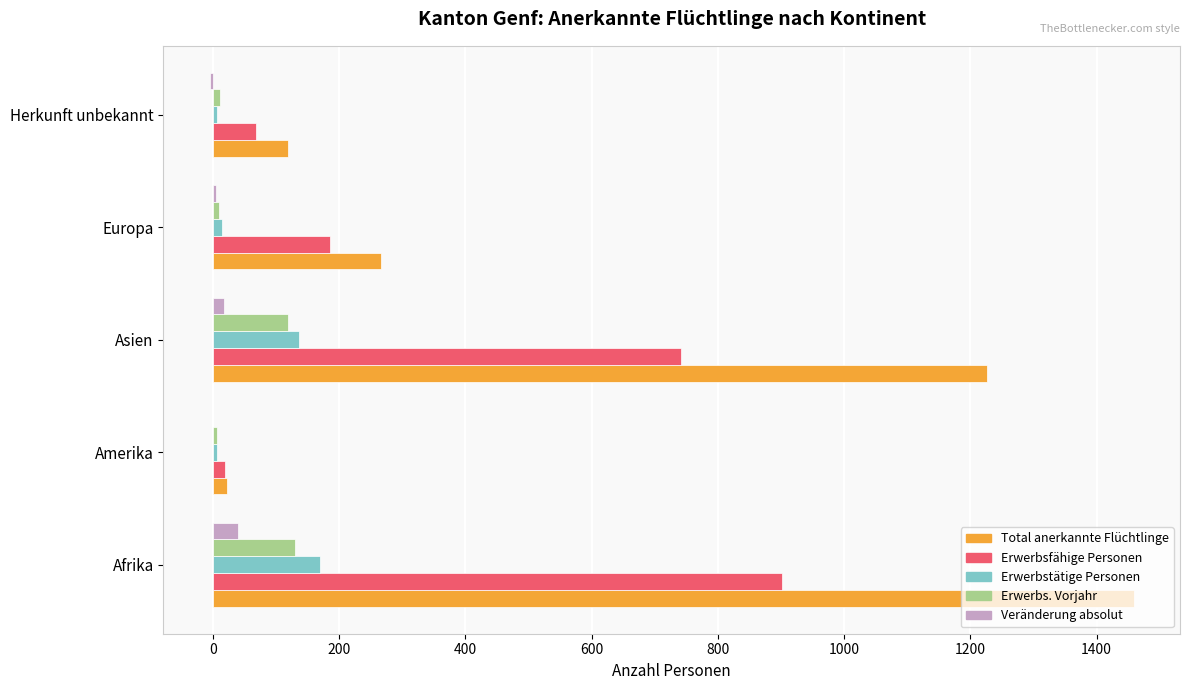

At which category is the sum across all series the highest?

Afrika